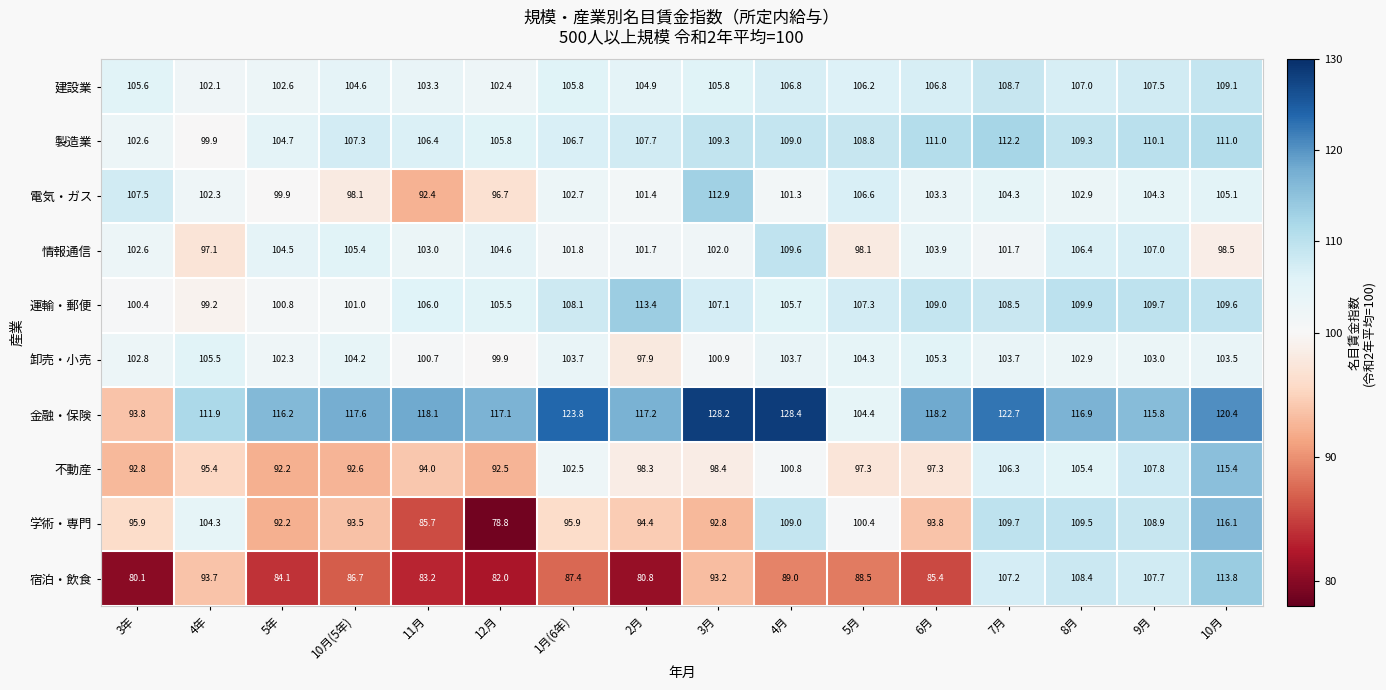

What is the sum of the 学術・専門 values at 7月 and 3月?

202.5